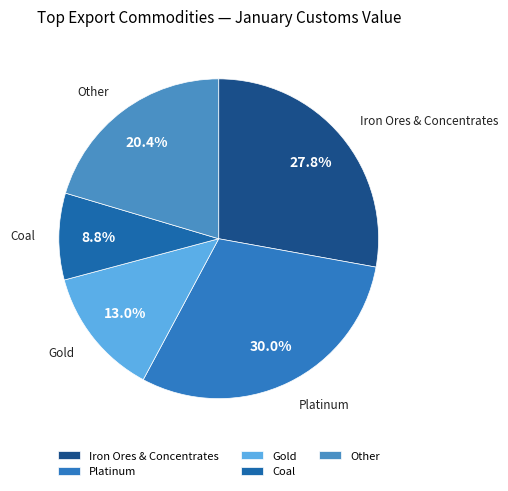

How many segments does this pie chart have?

5